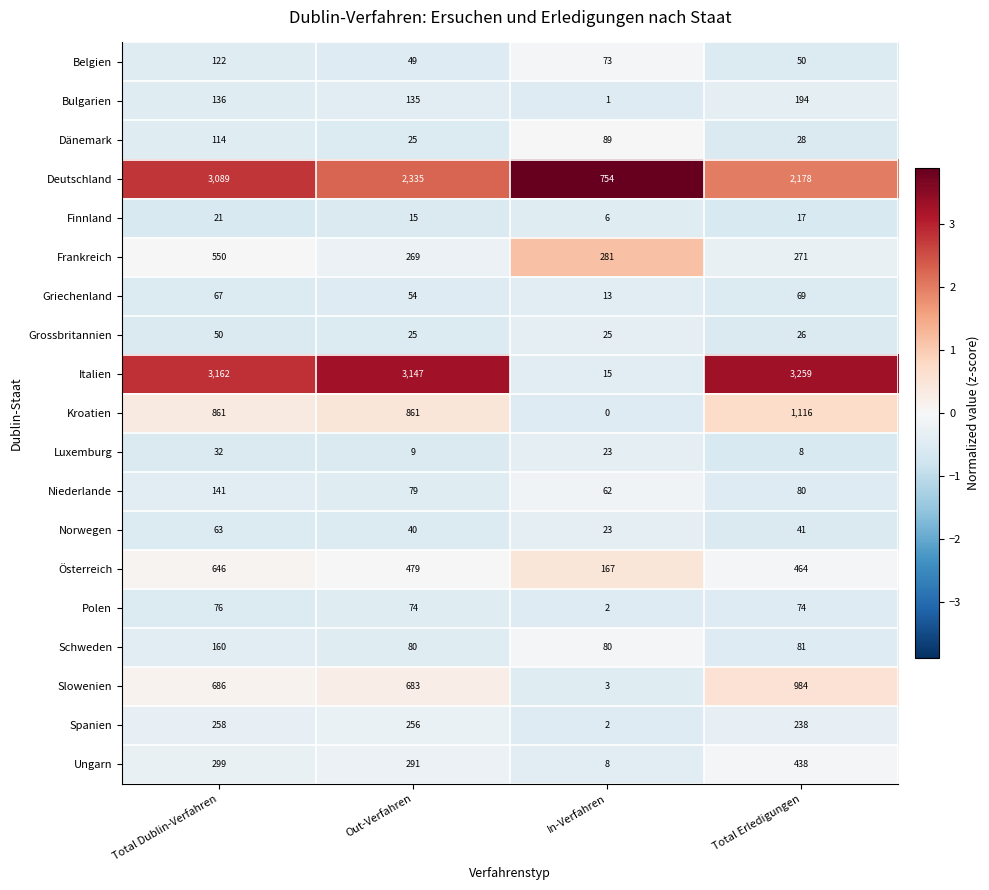

What is the average value of the Deutschland series?

2089